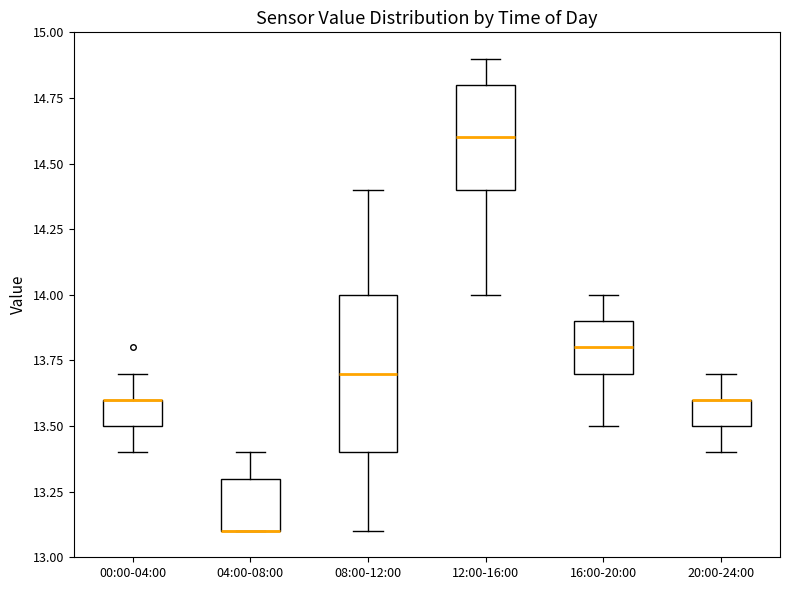

Where is the lower edge of the box for 04:00-08:00 on the y-axis? The values are not printed on the chart, so give them approximately, as read against the axis.

13.1